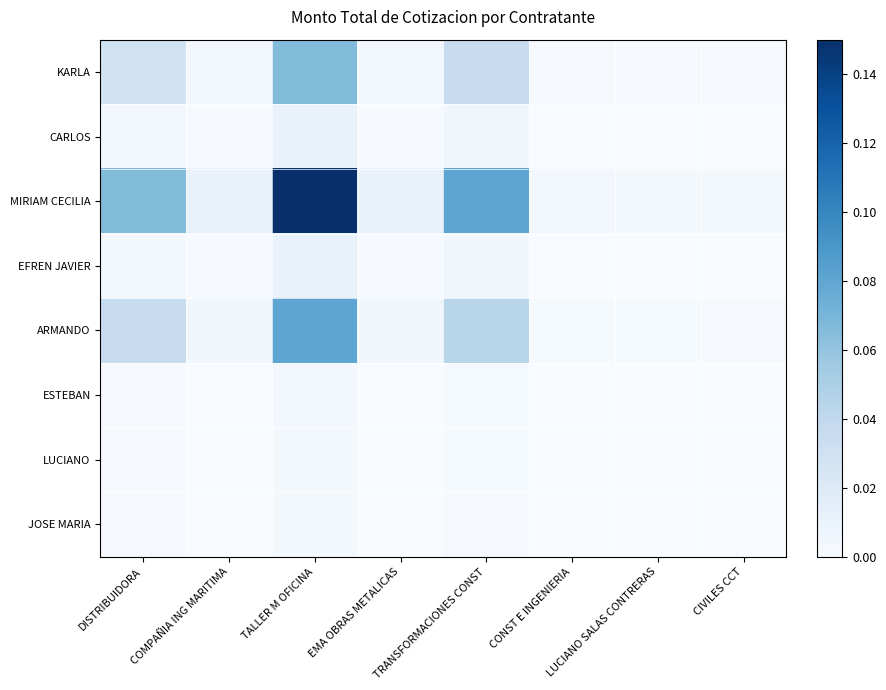

At which category is the sum across all series the highest?

TALLER M OFICINA